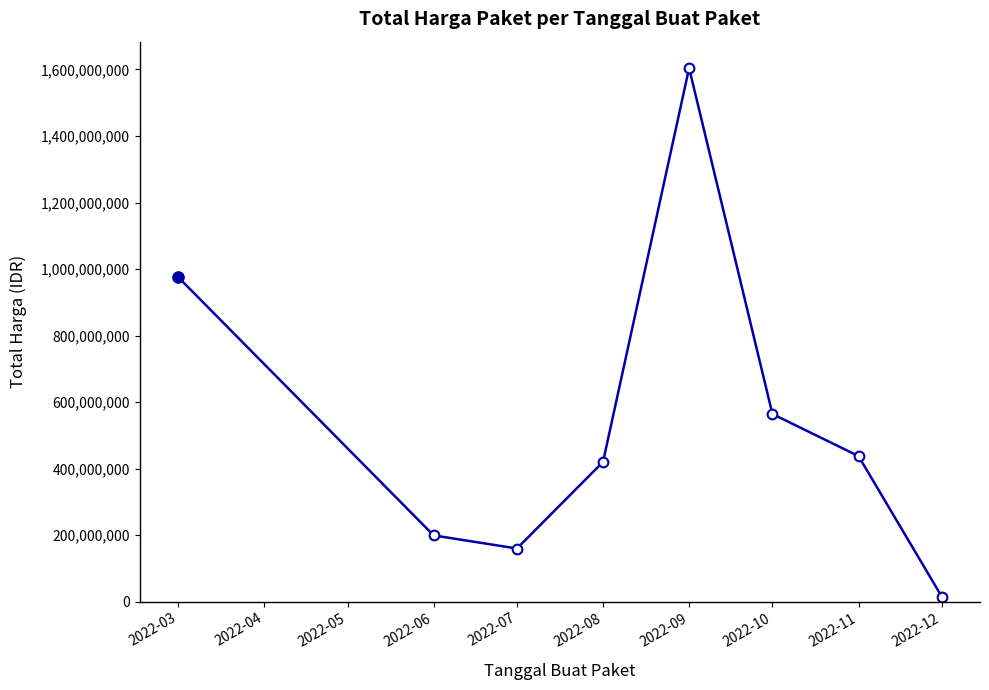

Does the chart display data point markers on the line(s)?

Yes